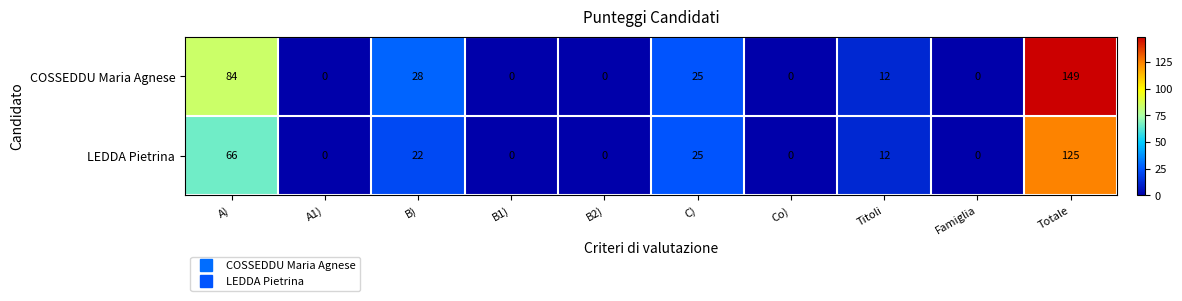

Which series has the largest total across all categories?

COSSEDDU Maria Agnese